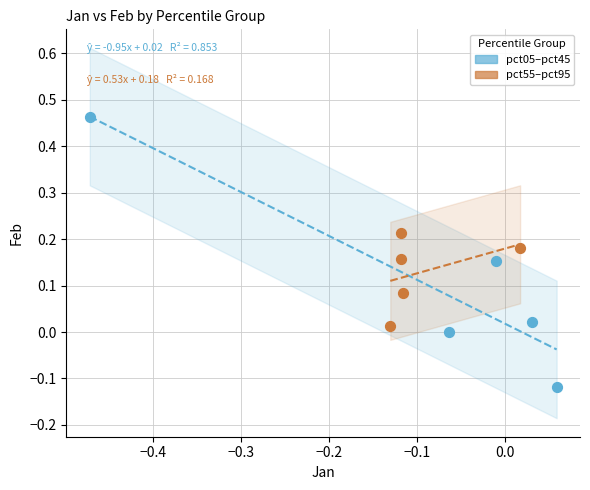

Which series reaches the maximum Y coordinate?

pct05–pct45